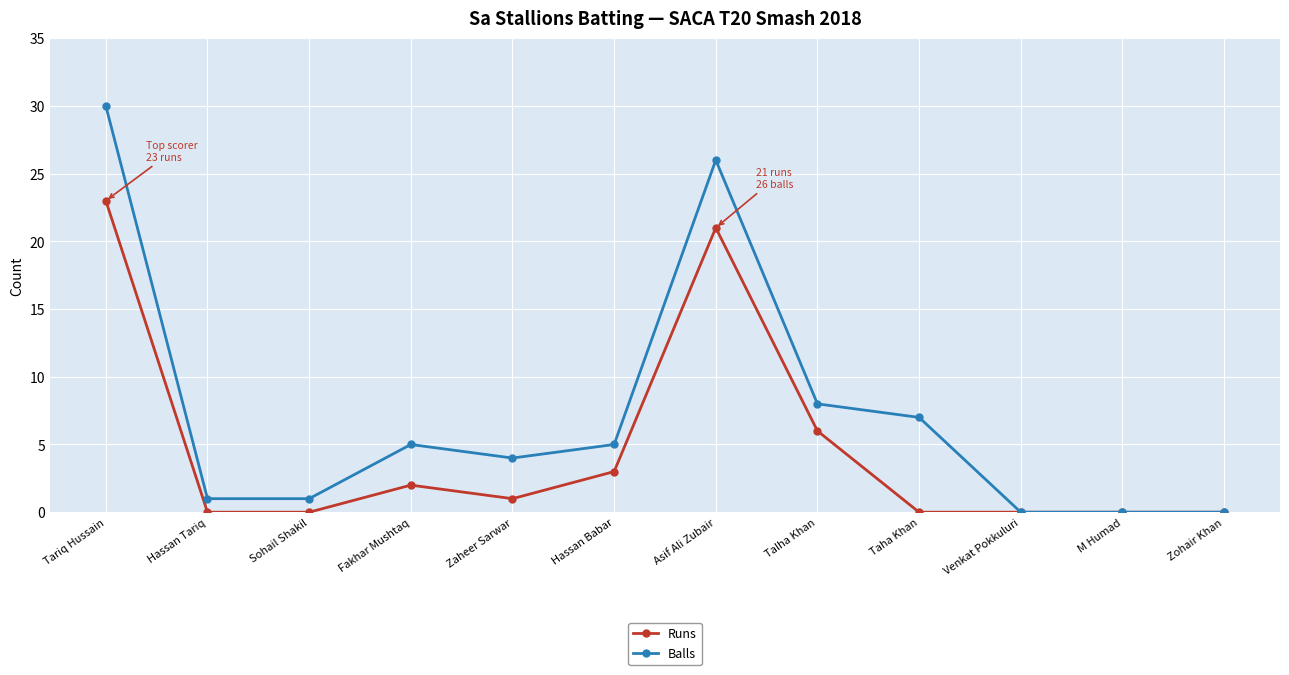

At how many categories does at least one series exceed 27?

1